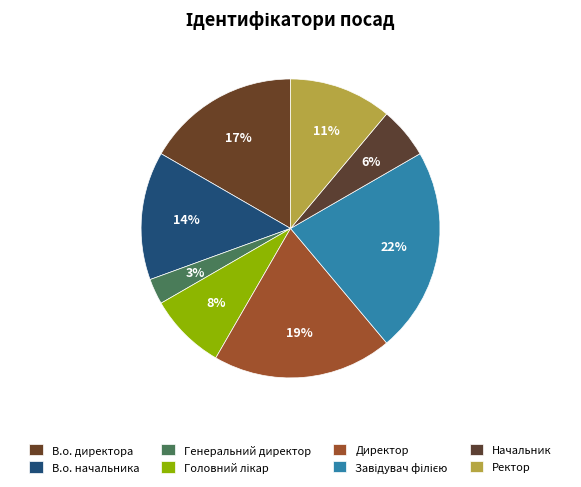

The В.о. начальника slice represents 19% of the pie. True or false?

False